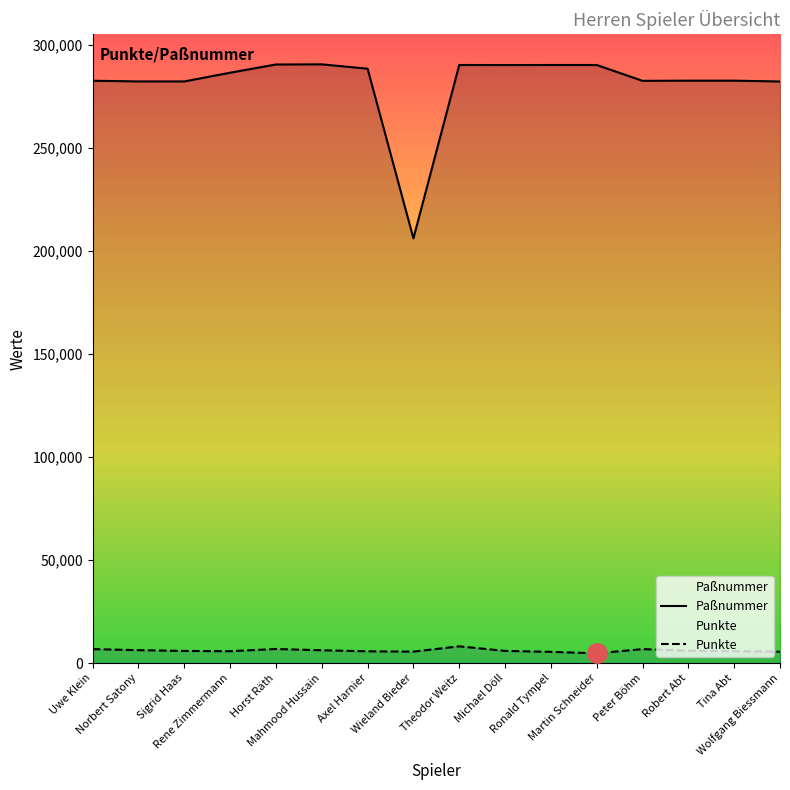

What is the difference between the second highest and minimum values in the Paßnummer series?

84331